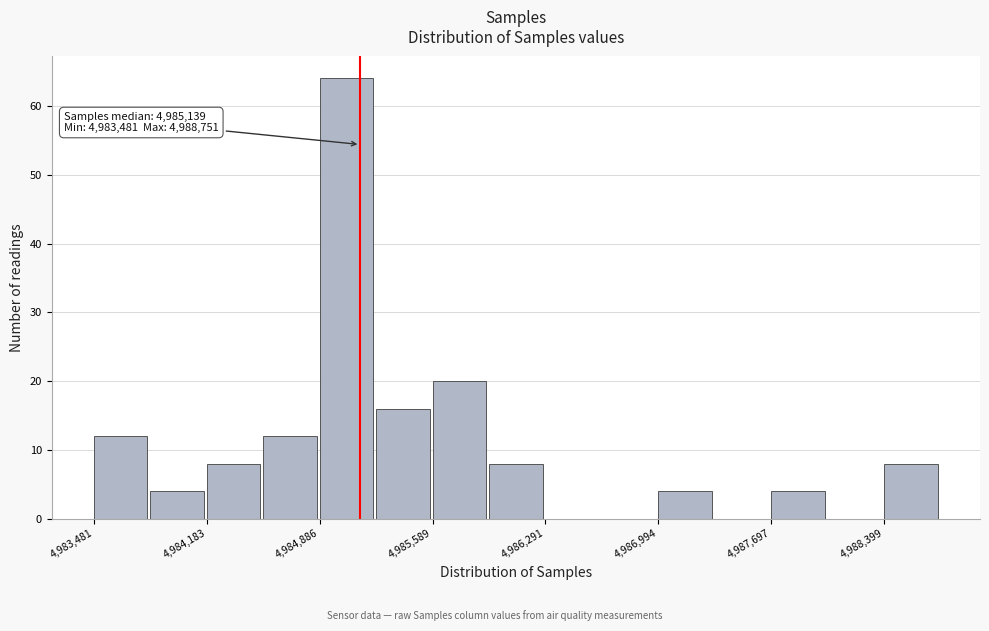

Read against the x-axis, roughly where is the centre of the tallest bar?

4985100